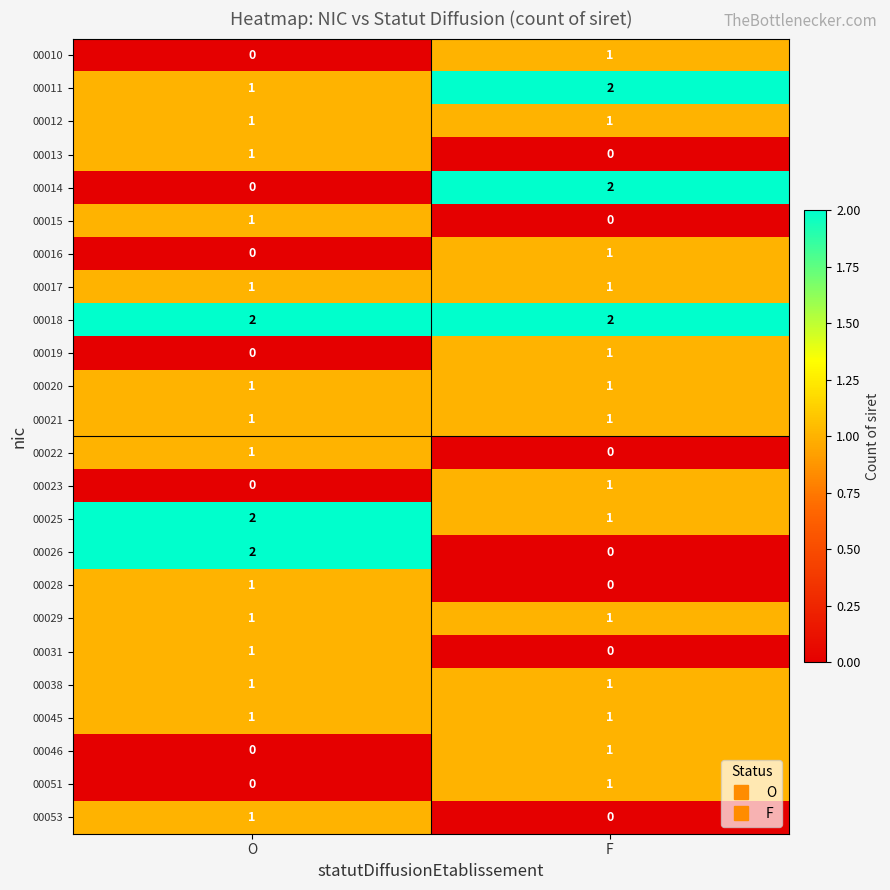

What is the difference between the highest and lowest values at F?

2